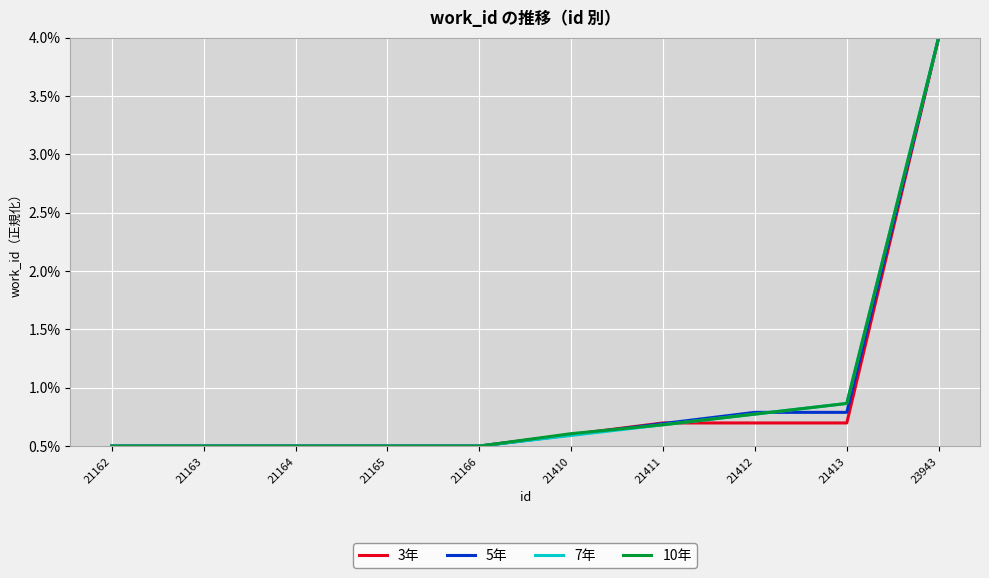

Is this an area chart (filled region under the line)?

No